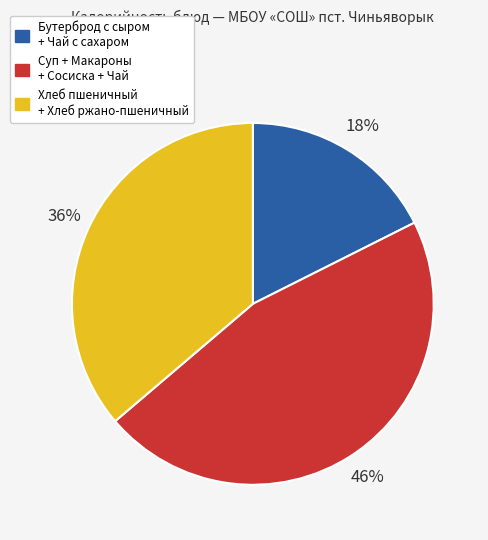

Is there a majority slice in this chart?

No